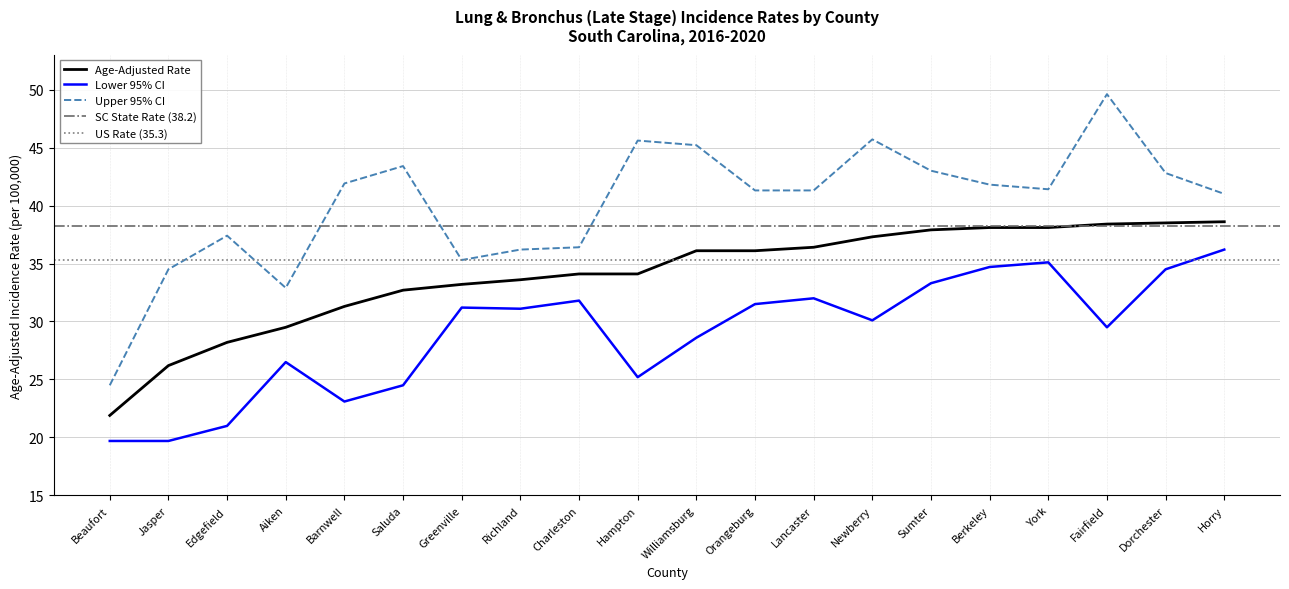

Which series has the largest total across all categories?

Upper 95% CI